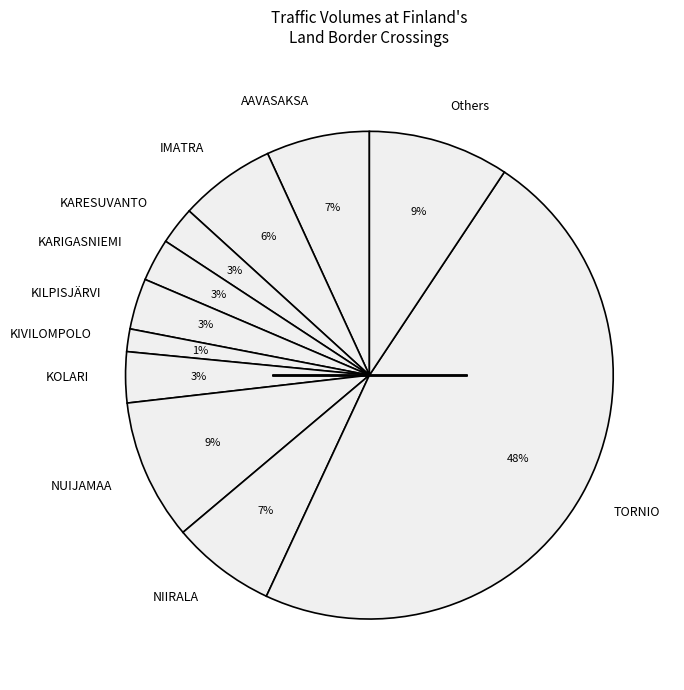

How many segments does this pie chart have?

11